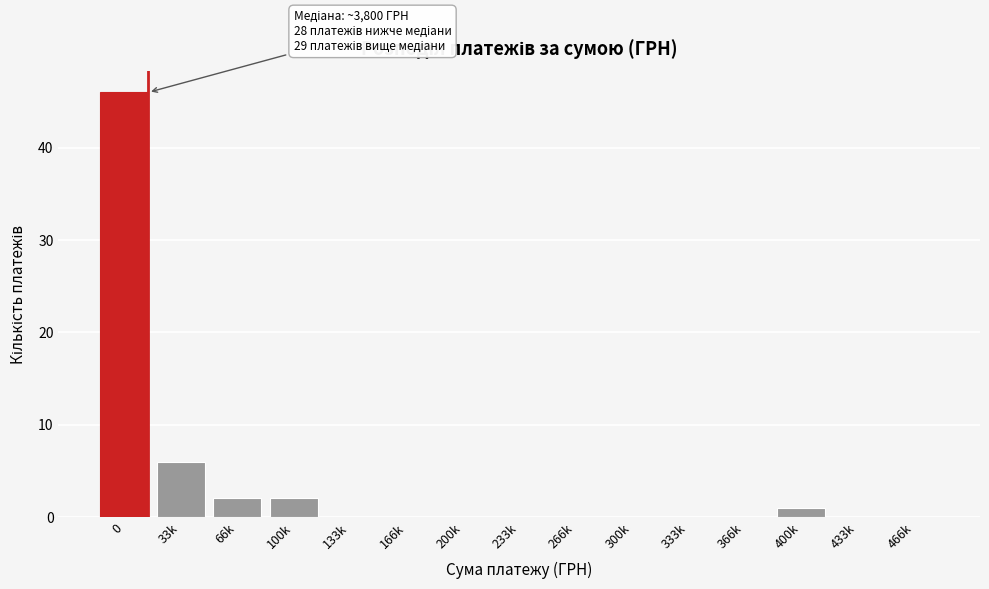

Reading left to right, transcribe all the data shown in this chart.

0=46	33k=6	66k=2	100k=2	133k=0	166k=0	200k=0	233k=0	266k=0	300k=0	333k=0	366k=0	400k=1	433k=0	466k=0